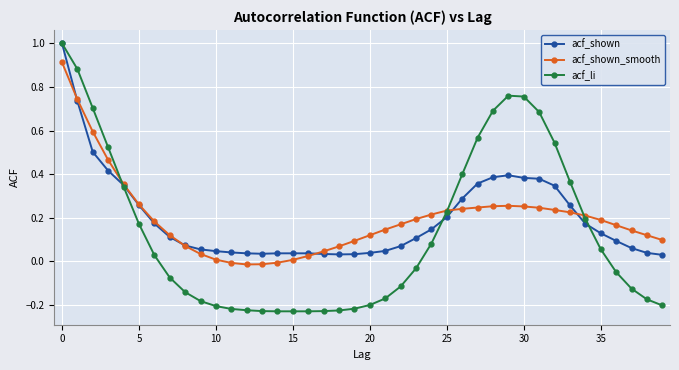

Does the chart display data point markers on the line(s)?

Yes